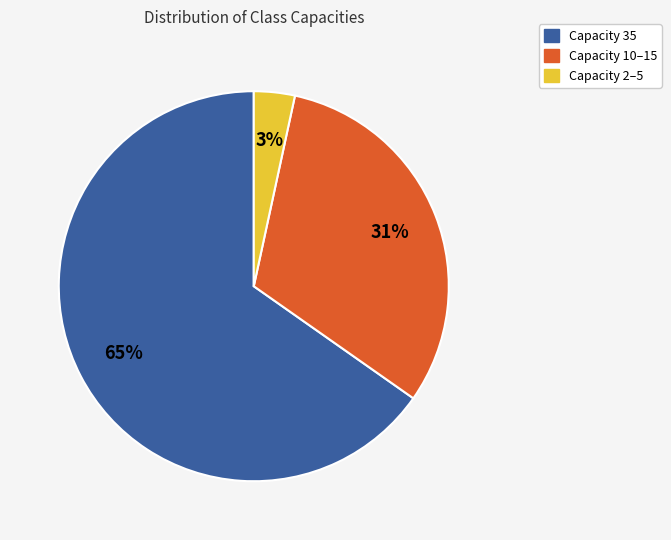

Does any single category account for the majority?

Yes